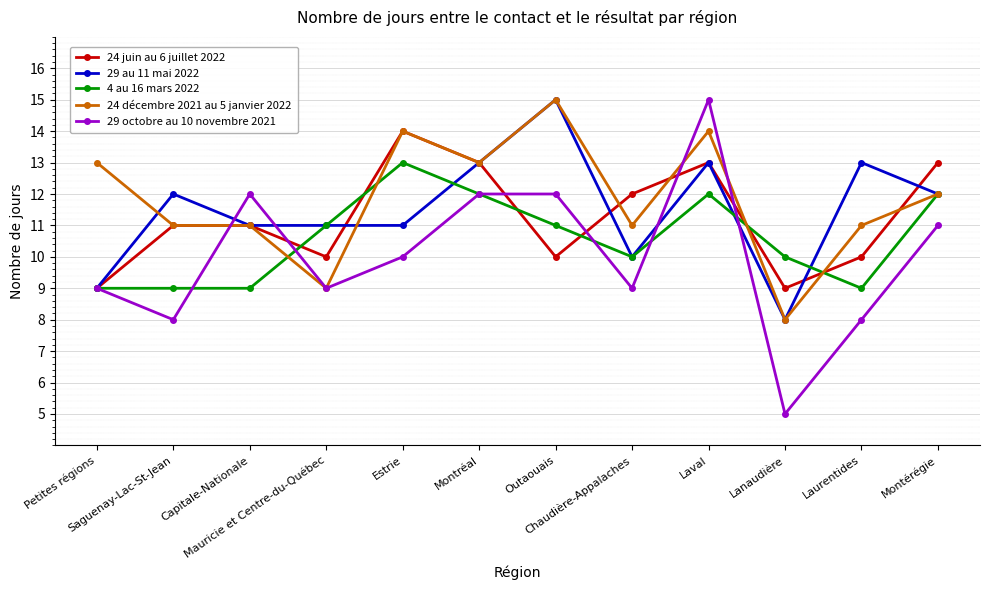

True or false: 24 décembre 2021 au 5 janvier 2022 has more than 2 interior local peaks.

True